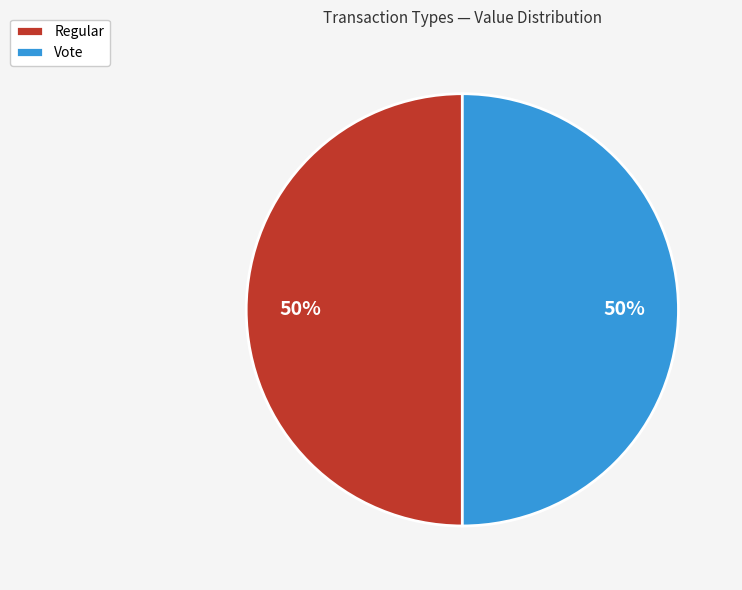

To the nearest percent, what is the average slice percentage?

50%